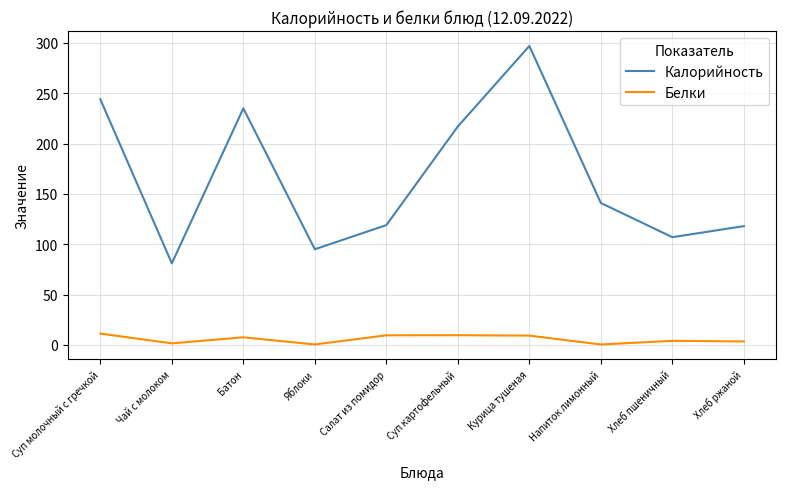

Which series has the largest total across all categories?

Калорийность